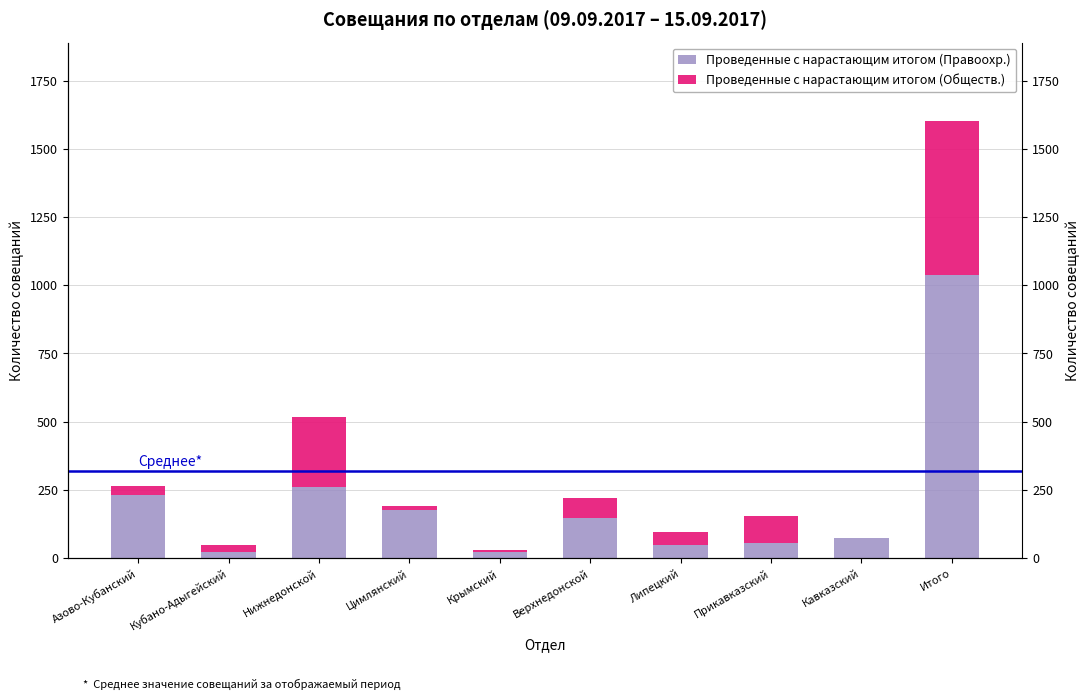

Which series changed the most between Нижнедонской and Липецкий?

Проведенные с нарастающим итогом (Правоохр.)